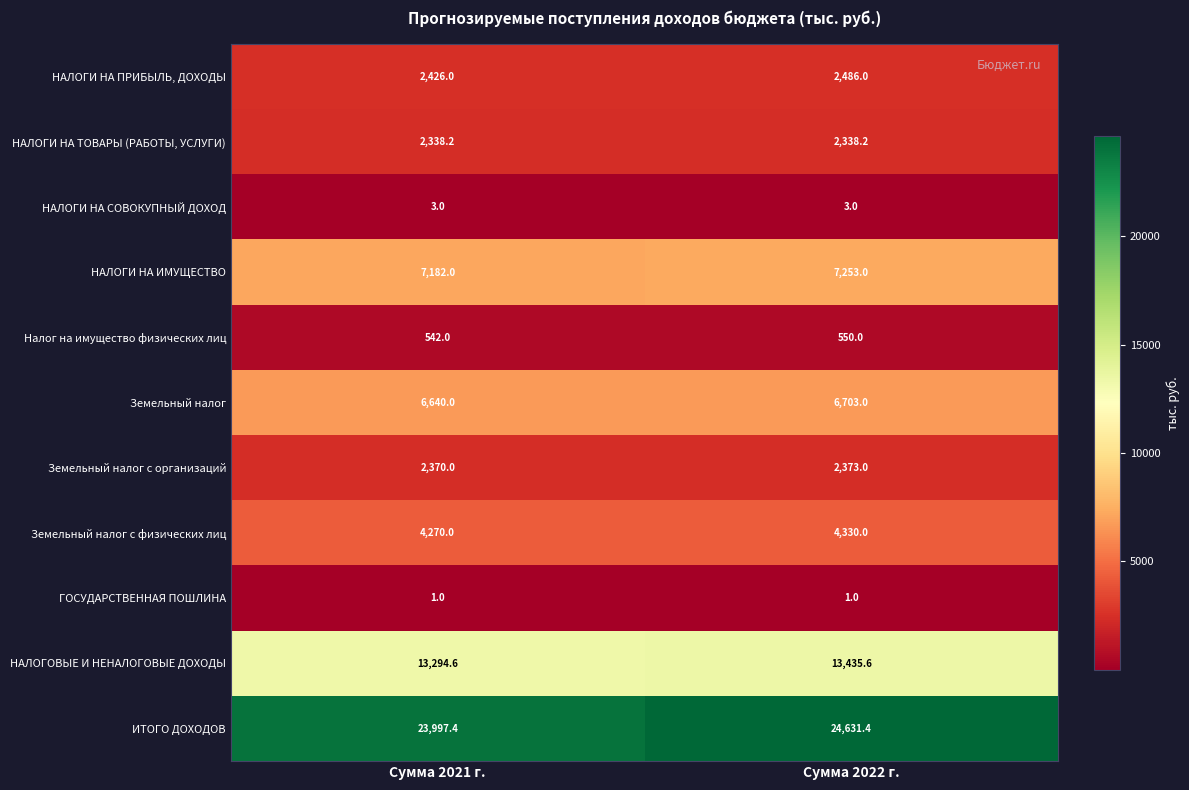

Reading left to right, what are all the values shown in this chart?

НАЛОГИ НА ПРИБЫЛЬ, ДОХОДЫ: Сумма 2021 г.=2426.0	Сумма 2022 г.=2486.0
НАЛОГИ НА ТОВАРЫ (РАБОТЫ, УСЛУГИ): Сумма 2021 г.=2338.2	Сумма 2022 г.=2338.2
НАЛОГИ НА СОВОКУПНЫЙ ДОХОД: Сумма 2021 г.=3.0	Сумма 2022 г.=3.0
НАЛОГИ НА ИМУЩЕСТВО: Сумма 2021 г.=7182.0	Сумма 2022 г.=7253.0
Налог на имущество физических лиц: Сумма 2021 г.=542.0	Сумма 2022 г.=550.0
Земельный налог: Сумма 2021 г.=6640.0	Сумма 2022 г.=6703.0
Земельный налог с организаций: Сумма 2021 г.=2370.0	Сумма 2022 г.=2373.0
Земельный налог с физических лиц: Сумма 2021 г.=4270.0	Сумма 2022 г.=4330.0
ГОСУДАРСТВЕННАЯ ПОШЛИНА: Сумма 2021 г.=1.0	Сумма 2022 г.=1.0
НАЛОГОВЫЕ И НЕНАЛОГОВЫЕ ДОХОДЫ: Сумма 2021 г.=13294.6	Сумма 2022 г.=13435.6
ИТОГО ДОХОДОВ: Сумма 2021 г.=23997.4	Сумма 2022 г.=24631.4